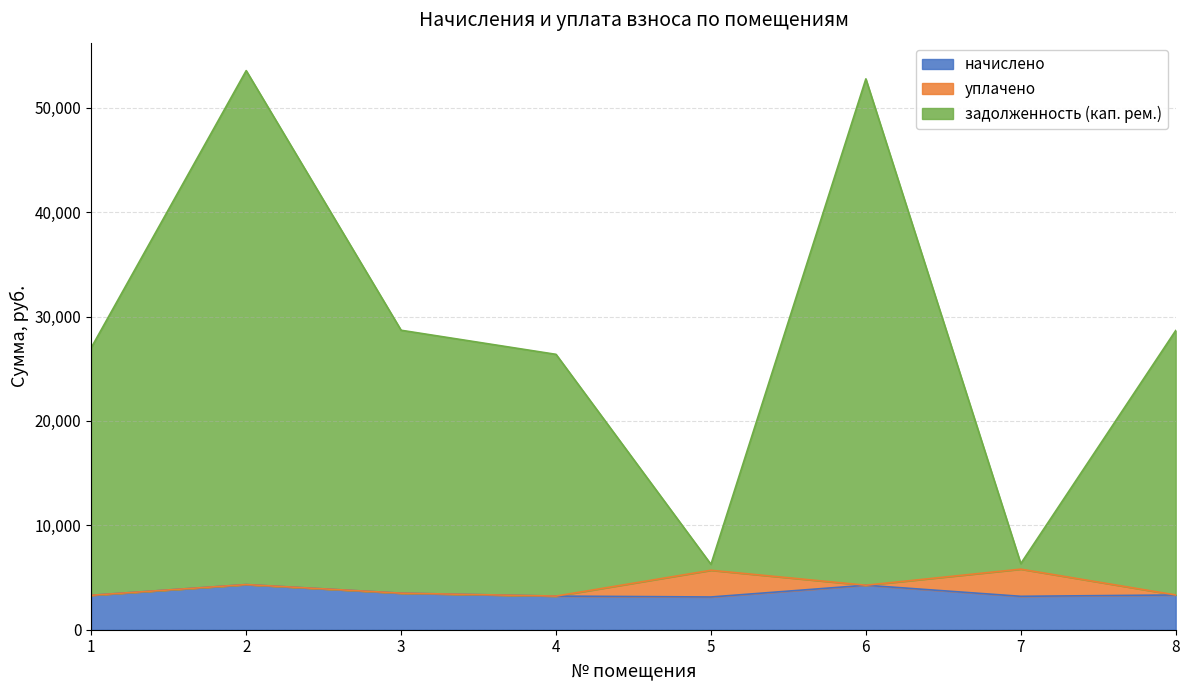

The value of начислено at 6 is 7396.6. True or false?

False